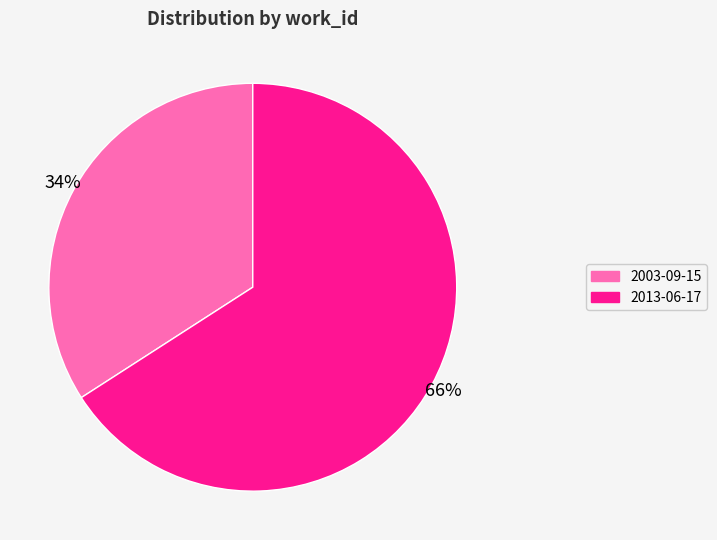

To the nearest percent, what portion does 2003-09-15 represent?

34%